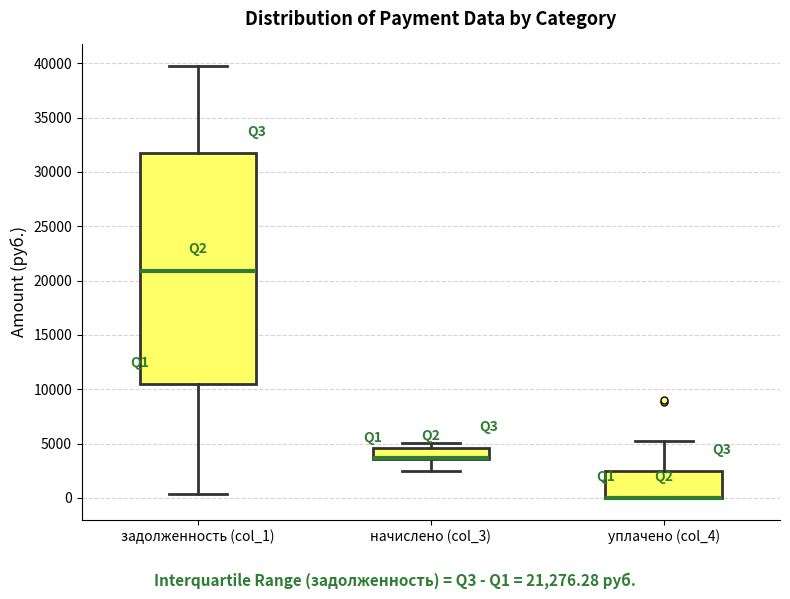

Reading left to right, transcribe this box plot: for each box, give where its median line is, the range the box spans, and where its two whiskers end, as read against the y-axis. The values are not printed on the chart, so give them approximately, as read against the axis.

задолженность (col_1): median 21000, box 10500 to 31500, whiskers 500 to 40000
начислено (col_3): median 3500 (drawn on the box's lower edge), box 3500 to 4500, whiskers 2500 to 5000
уплачено (col_4): median 0 (drawn on the box's lower edge), box 0 to 2500, whiskers 0 to 5500